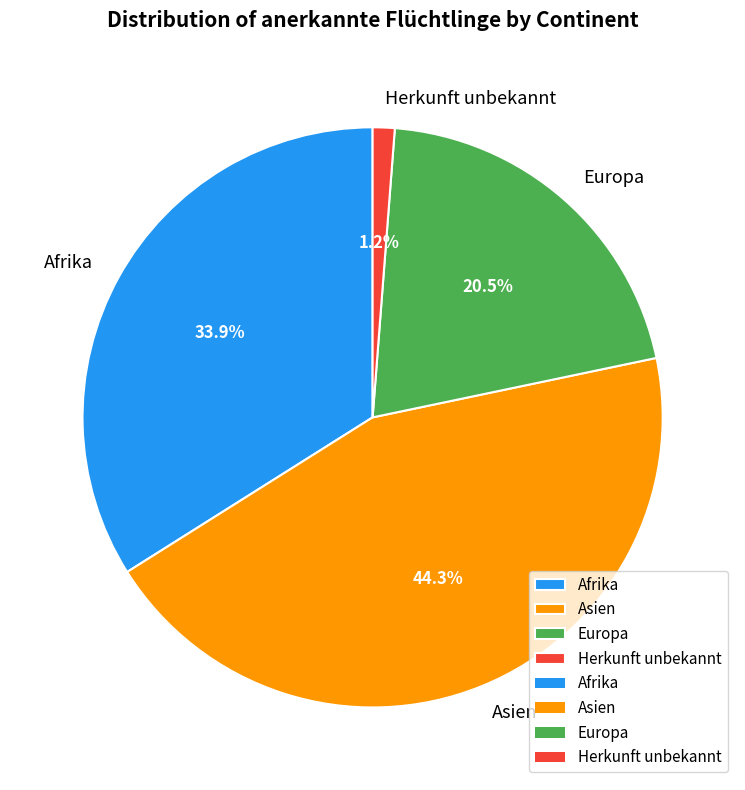

How many segments does this pie chart have?

4